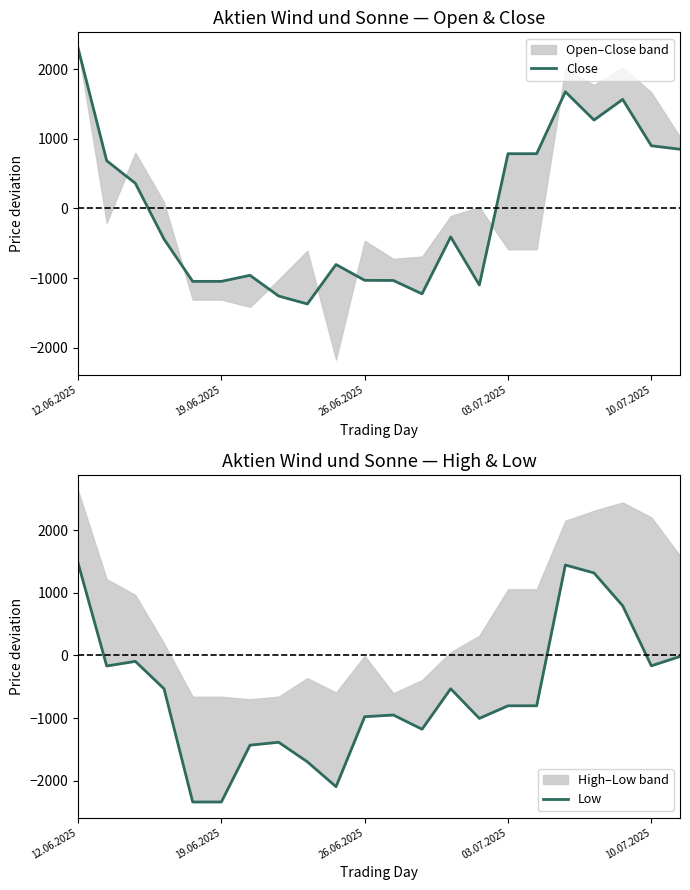

Between which two adjacent categories do Low and Close first intersect?

9 and 10